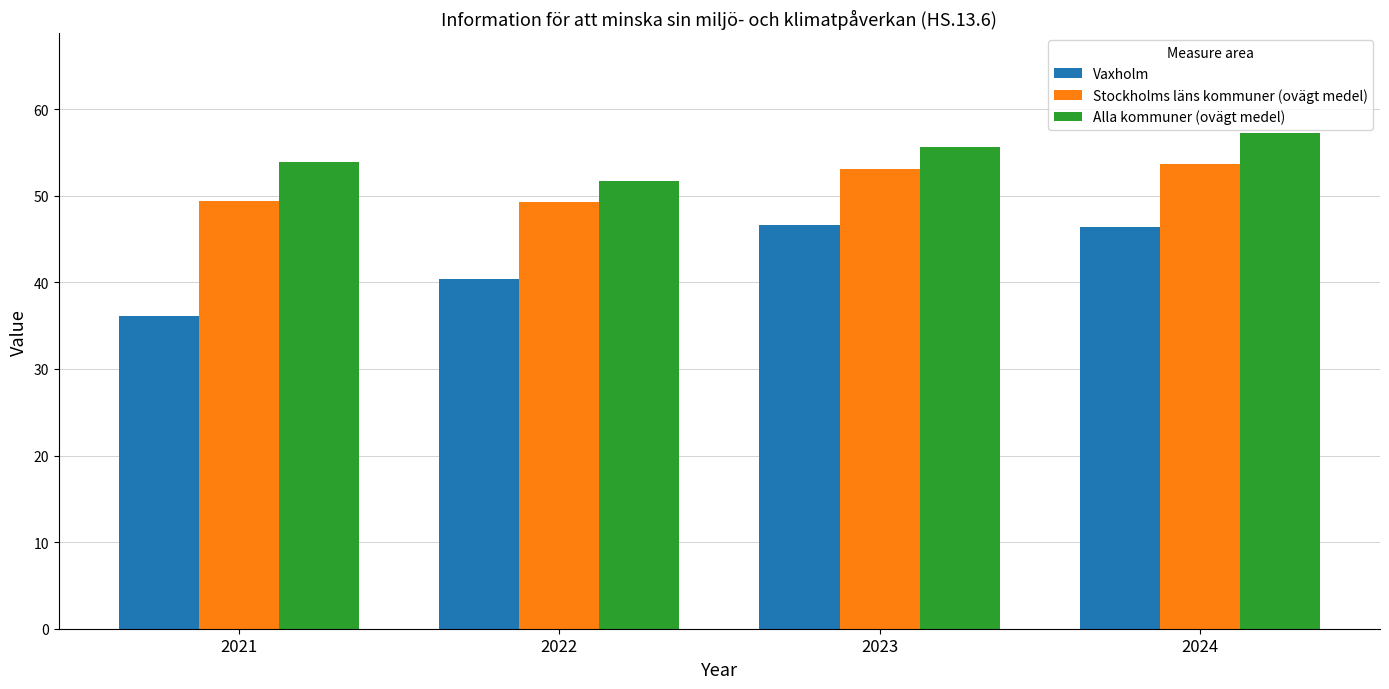

Read the Alla kommuner (ovägt medel) value at 2023.

55.6